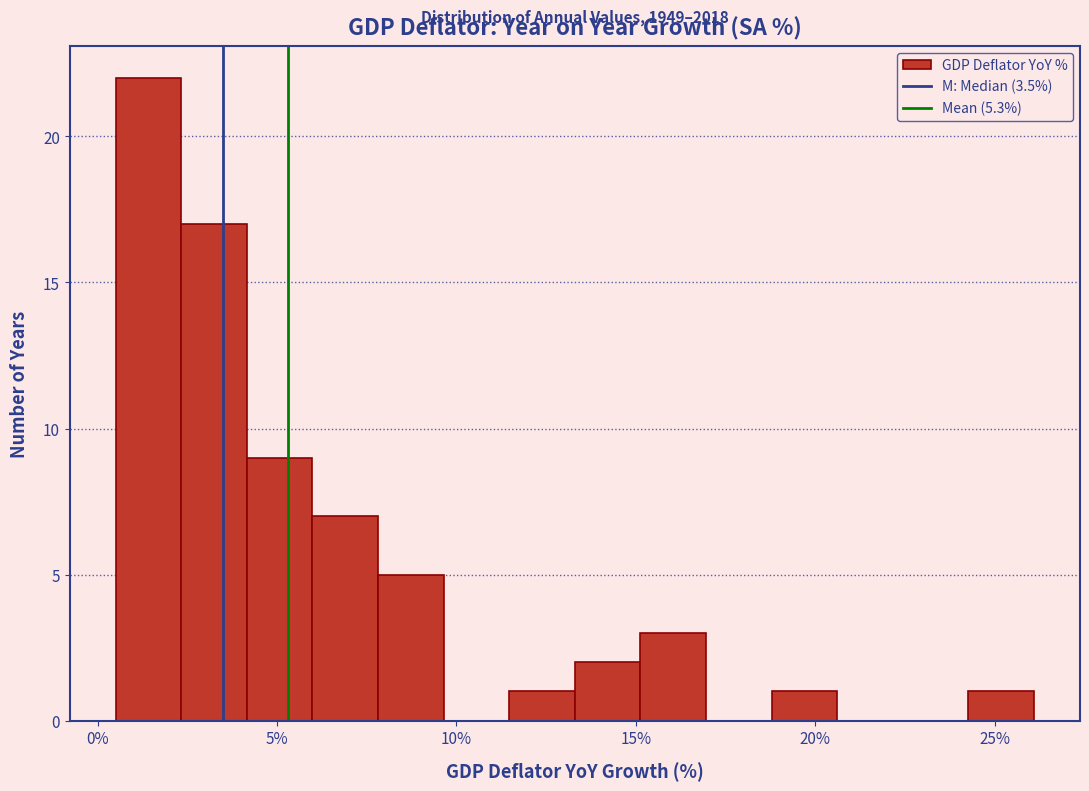

Read against the x-axis, roughly where is the centre of the tallest bar?

1.5